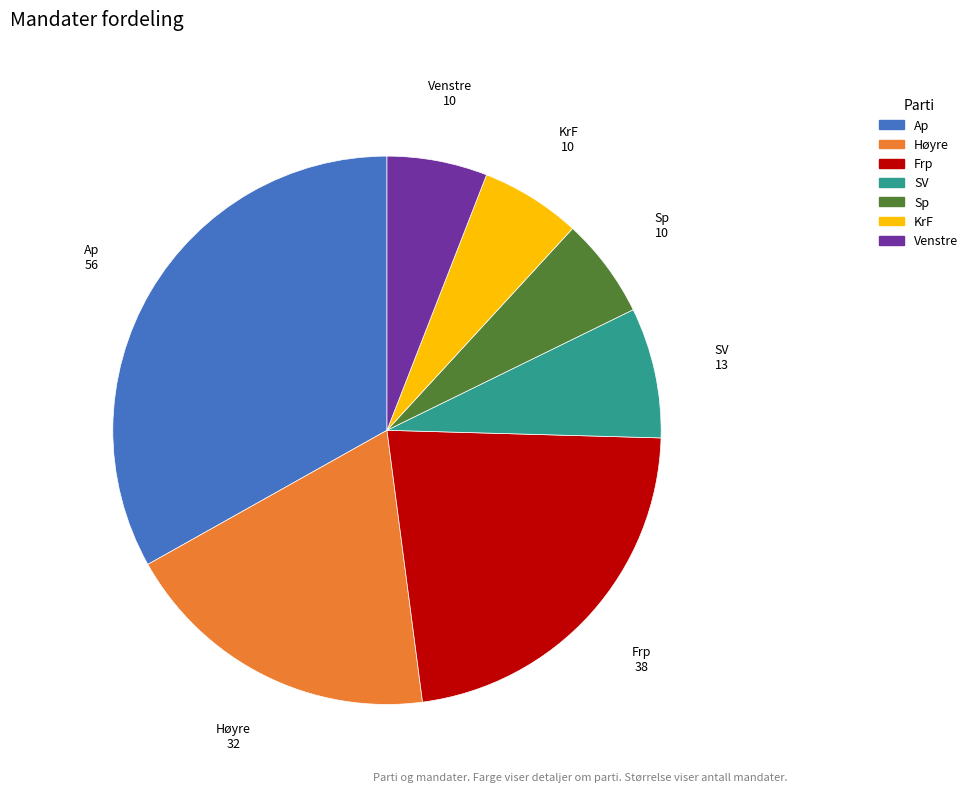

How many segments does this pie chart have?

7